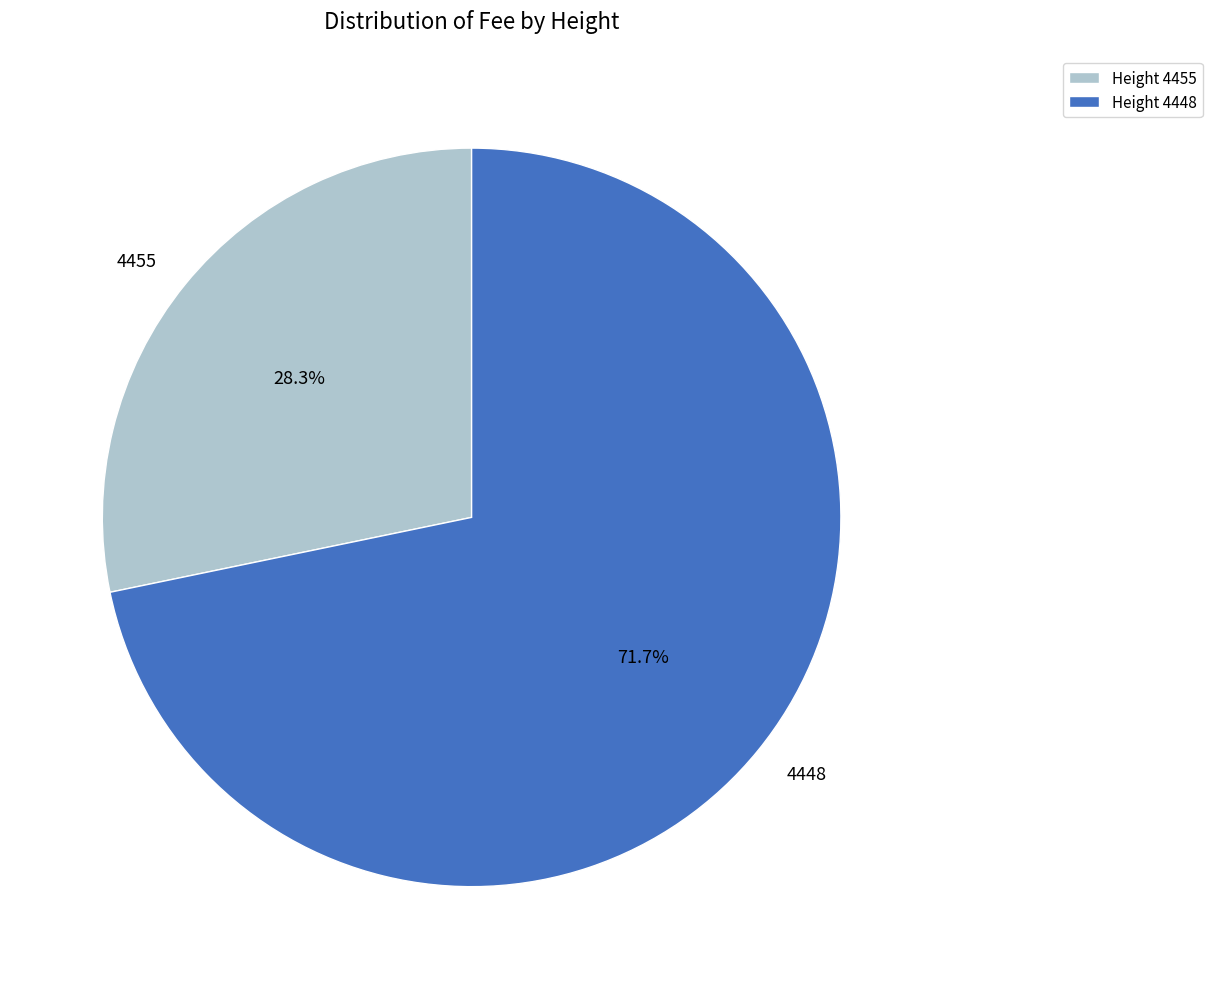

To the nearest percent, what percentage of the pie is 4448?

72%